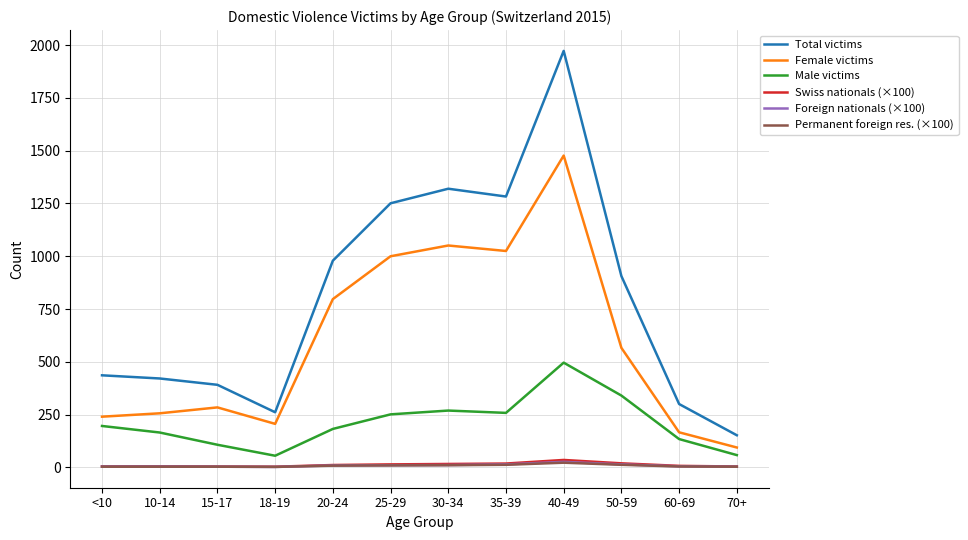

What position from the right is 50-59?

3